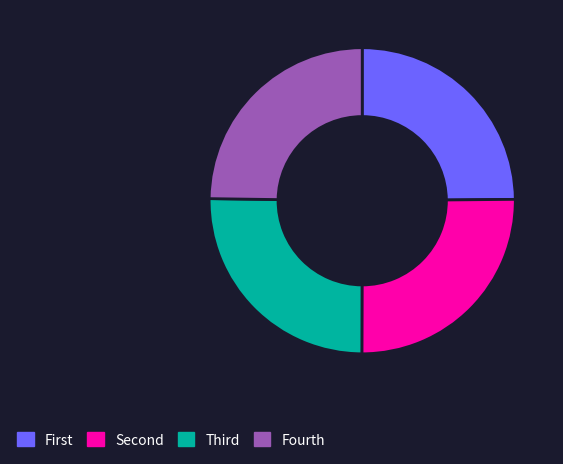

Is there any slice that represents more than half of the pie?

No